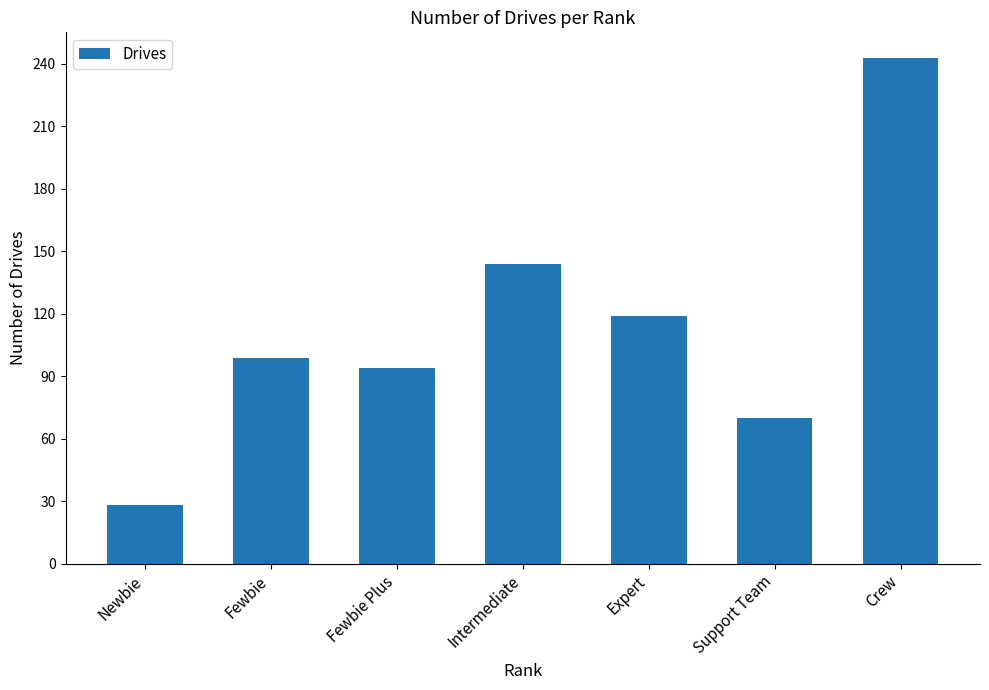

What is the greatest value displayed?

243